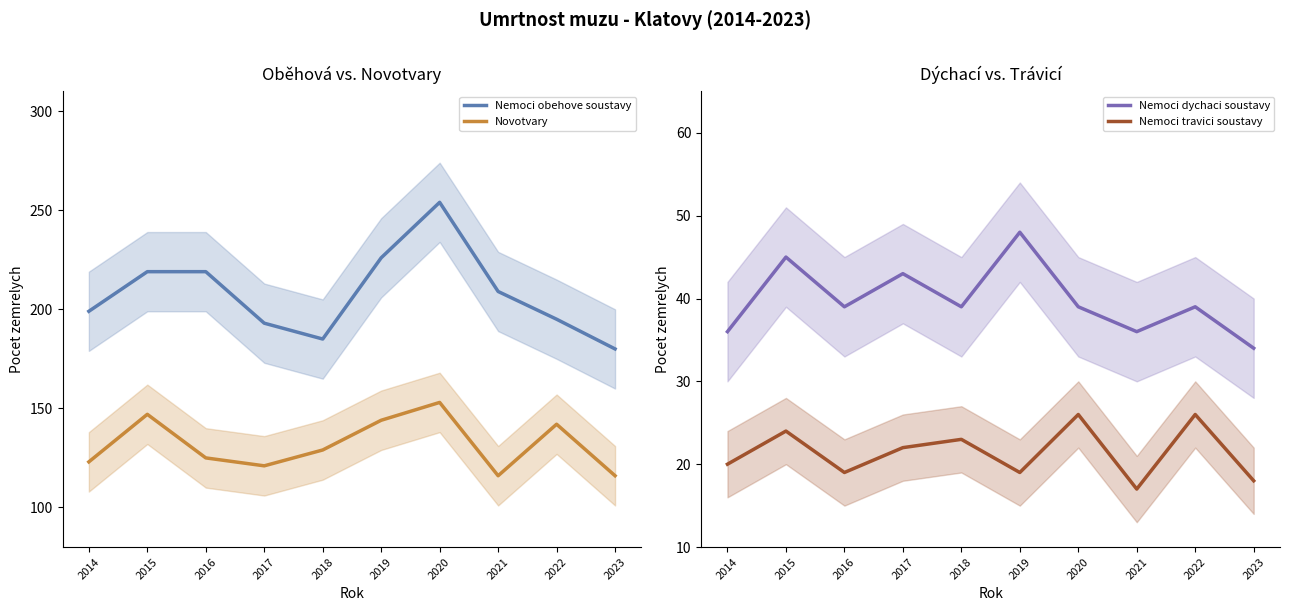

True or false: Novotvary and Nemoci obehove soustavy cross at least once.

False